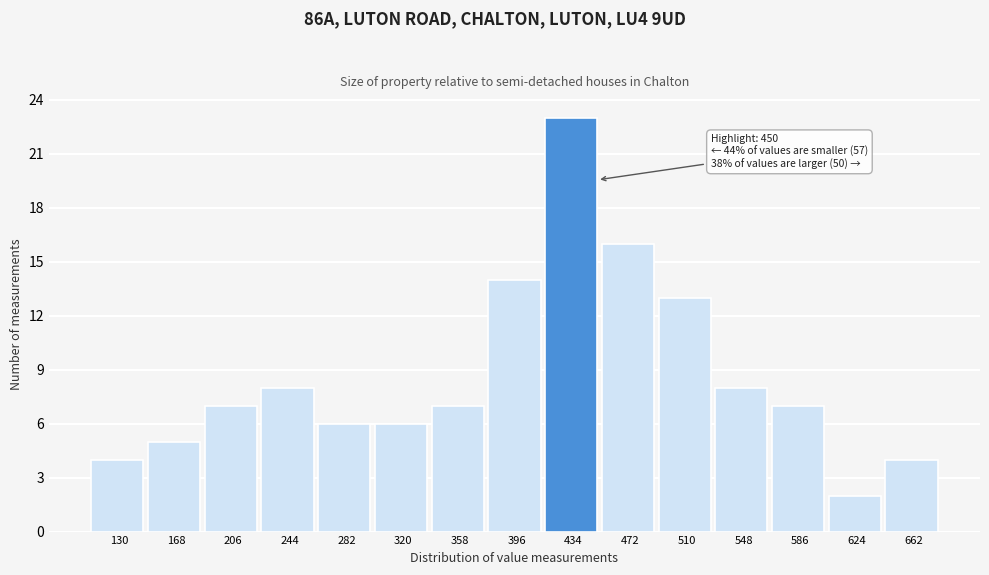

Reading left to right, what are all the values shown in this chart?

4	5	7	8	6	6	7	14	23	16	13	8	7	2	4